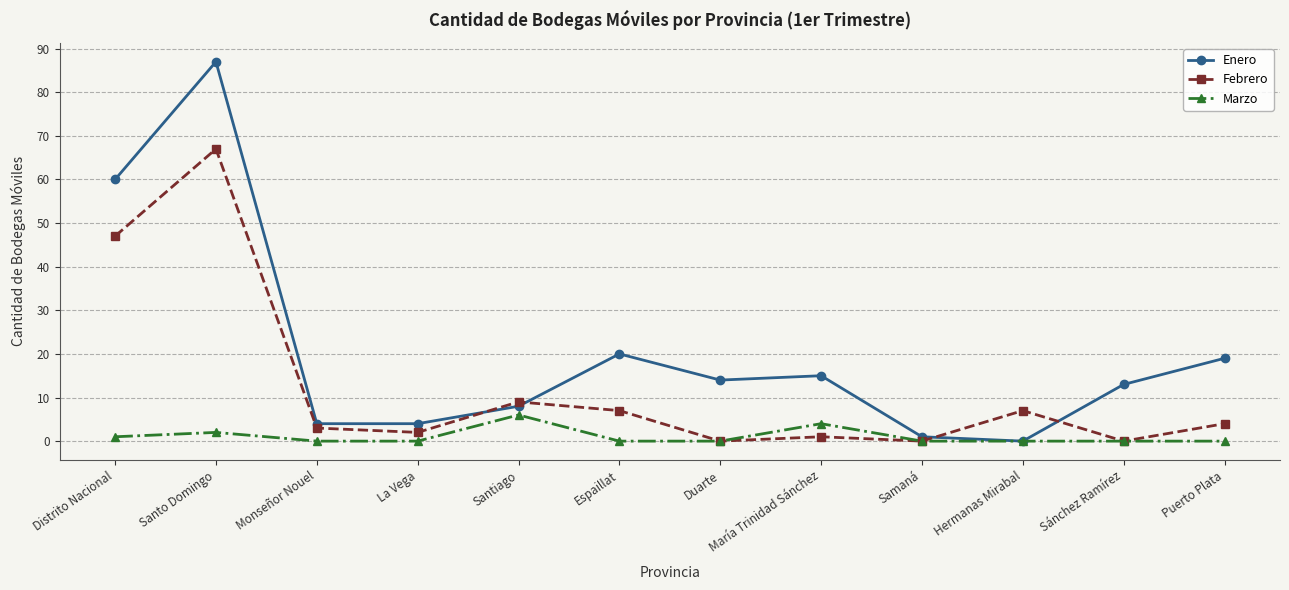

Reading right to left, transcribe all the data shown in this chart.

Enero: Puerto Plata=19	Sánchez Ramírez=13	Hermanas Mirabal=0	Samaná=1	María Trinidad Sánchez=15	Duarte=14	Espaillat=20	Santiago=8	La Vega=4	Monseñor Nouel=4	Santo Domingo=87	Distrito Nacional=60
Febrero: Puerto Plata=4	Sánchez Ramírez=0	Hermanas Mirabal=7	Samaná=0	María Trinidad Sánchez=1	Duarte=0	Espaillat=7	Santiago=9	La Vega=2	Monseñor Nouel=3	Santo Domingo=67	Distrito Nacional=47
Marzo: Puerto Plata=0	Sánchez Ramírez=0	Hermanas Mirabal=0	Samaná=0	María Trinidad Sánchez=4	Duarte=0	Espaillat=0	Santiago=6	La Vega=0	Monseñor Nouel=0	Santo Domingo=2	Distrito Nacional=1